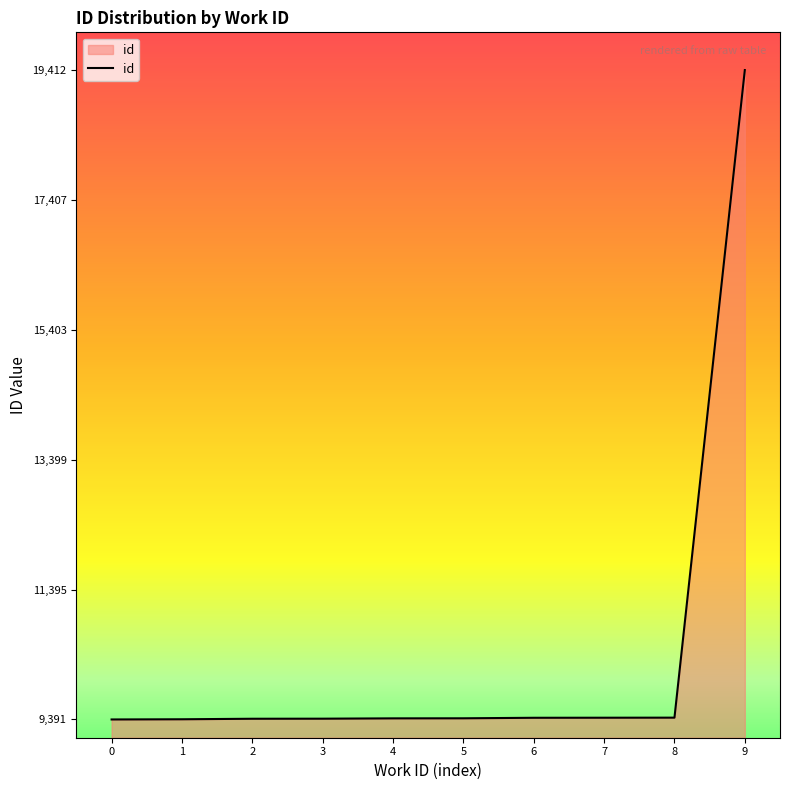

What is the difference between the values at 9 and 1?

10018